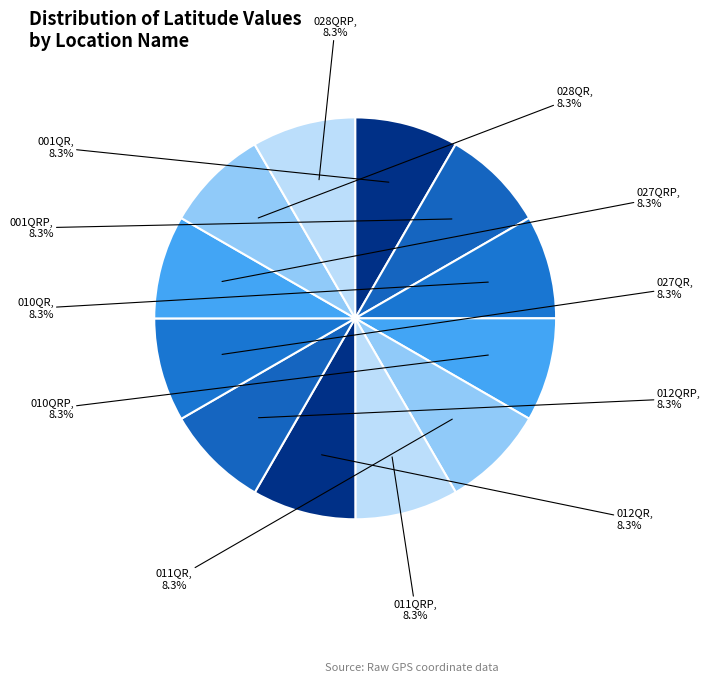

The 012QRP slice represents 8% of the pie. True or false?

True